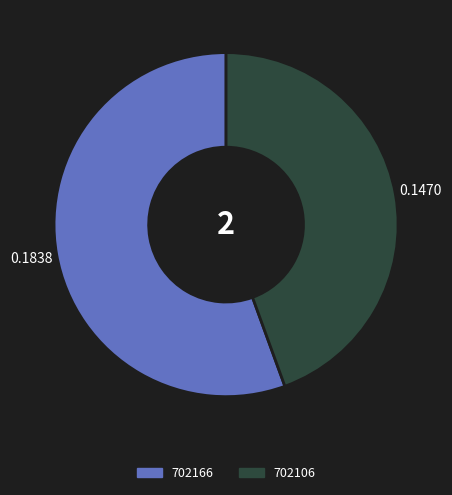

Combined, do 702166 and 702106 account for over 50%?

Yes